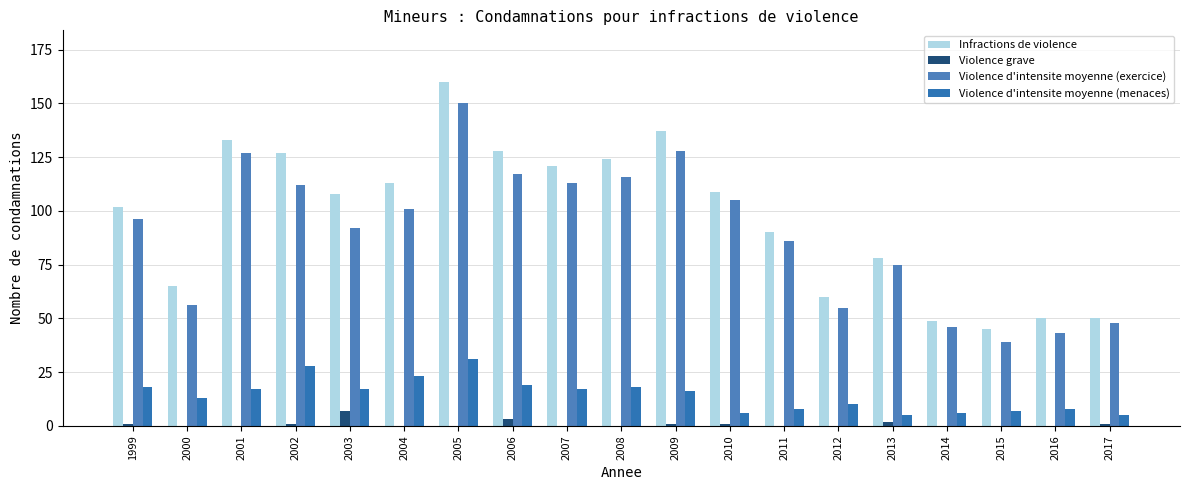

How many data points does each series have?

19